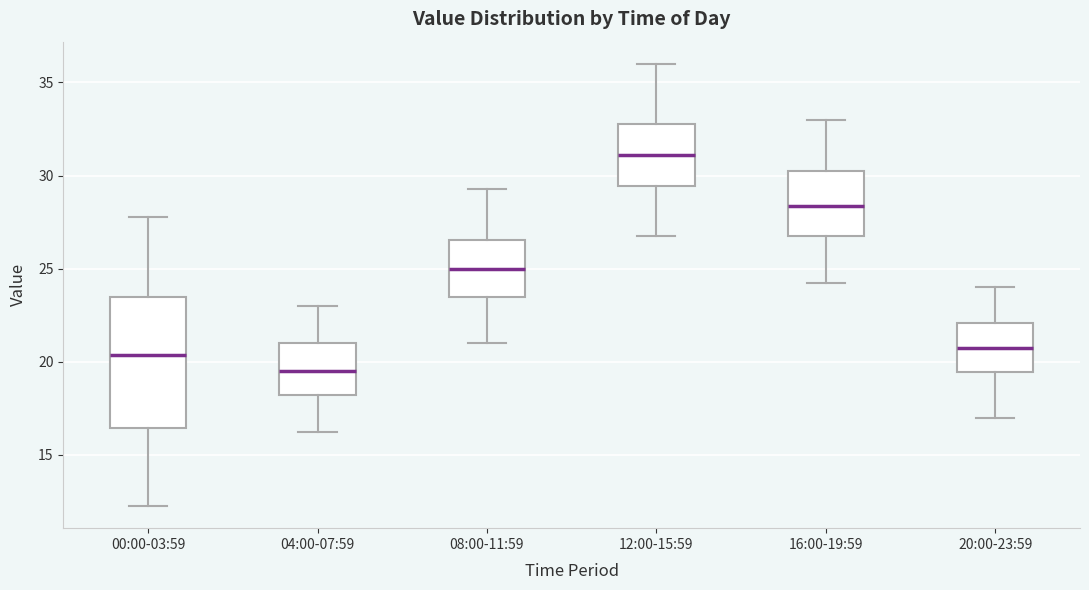

Which box has the lowest median line?

04:00-07:59